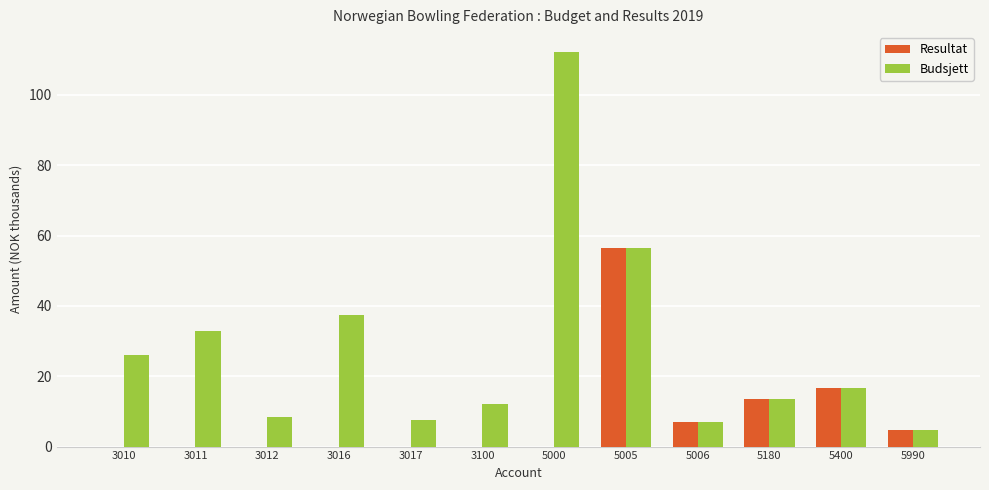

Which series changed the most between 3012 and 5180?

Resultat